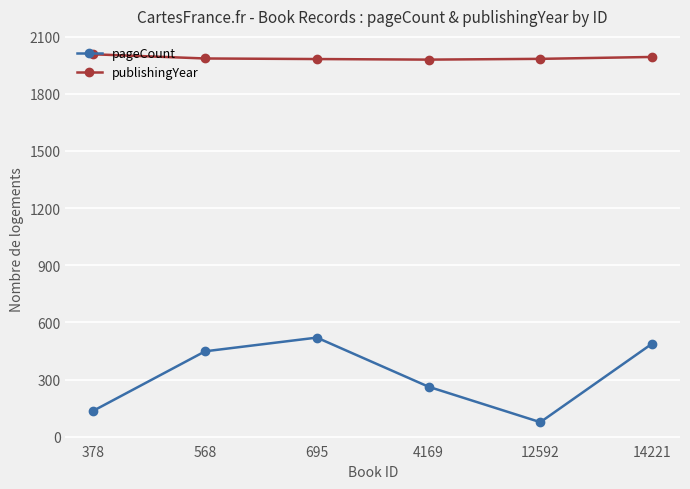

Where is the first local minimum for pageCount?

12592